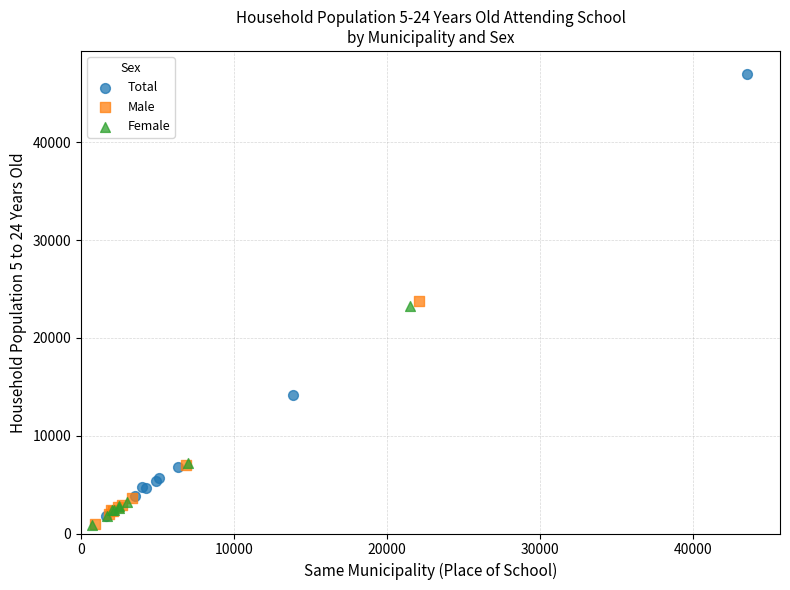

Which series reaches the maximum Y coordinate?

Total